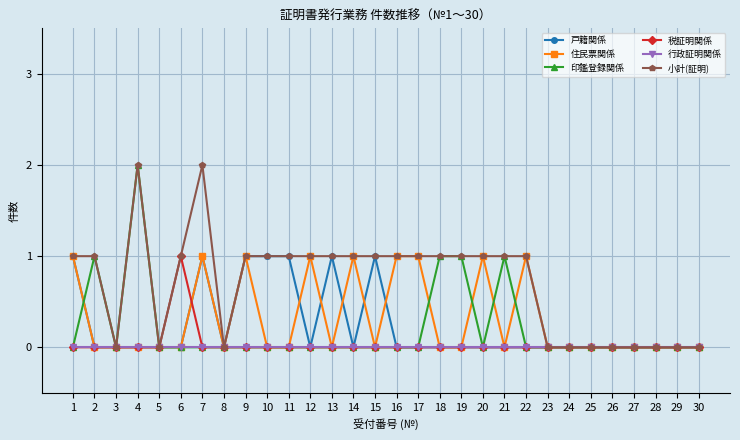

Reading left to right, extract all data points from this chart.

戸籍関係: 1=1	2=0	3=0	4=0	5=0	6=0	7=1	8=0	9=1	10=1	11=1	12=0	13=1	14=0	15=1	16=0	17=0	18=0	19=0	20=0	21=0	22=0	23=0	24=0	25=0	26=0	27=0	28=0	29=0	30=0
住民票関係: 1=1	2=0	3=0	4=0	5=0	6=0	7=1	8=0	9=1	10=0	11=0	12=1	13=0	14=1	15=0	16=1	17=1	18=0	19=0	20=1	21=0	22=1	23=0	24=0	25=0	26=0	27=0	28=0	29=0	30=0
印鑑登録関係: 1=0	2=1	3=0	4=2	5=0	6=0	7=0	8=0	9=0	10=0	11=0	12=0	13=0	14=0	15=0	16=0	17=0	18=1	19=1	20=0	21=1	22=0	23=0	24=0	25=0	26=0	27=0	28=0	29=0	30=0
税証明関係: 1=0	2=0	3=0	4=0	5=0	6=1	7=0	8=0	9=0	10=0	11=0	12=0	13=0	14=0	15=0	16=0	17=0	18=0	19=0	20=0	21=0	22=0	23=0	24=0	25=0	26=0	27=0	28=0	29=0	30=0
行政証明関係: 1=0	2=0	3=0	4=0	5=0	6=0	7=0	8=0	9=0	10=0	11=0	12=0	13=0	14=0	15=0	16=0	17=0	18=0	19=0	20=0	21=0	22=0	23=0	24=0	25=0	26=0	27=0	28=0	29=0	30=0
小計(証明): 1=1	2=1	3=0	4=2	5=0	6=1	7=2	8=0	9=1	10=1	11=1	12=1	13=1	14=1	15=1	16=1	17=1	18=1	19=1	20=1	21=1	22=1	23=0	24=0	25=0	26=0	27=0	28=0	29=0	30=0